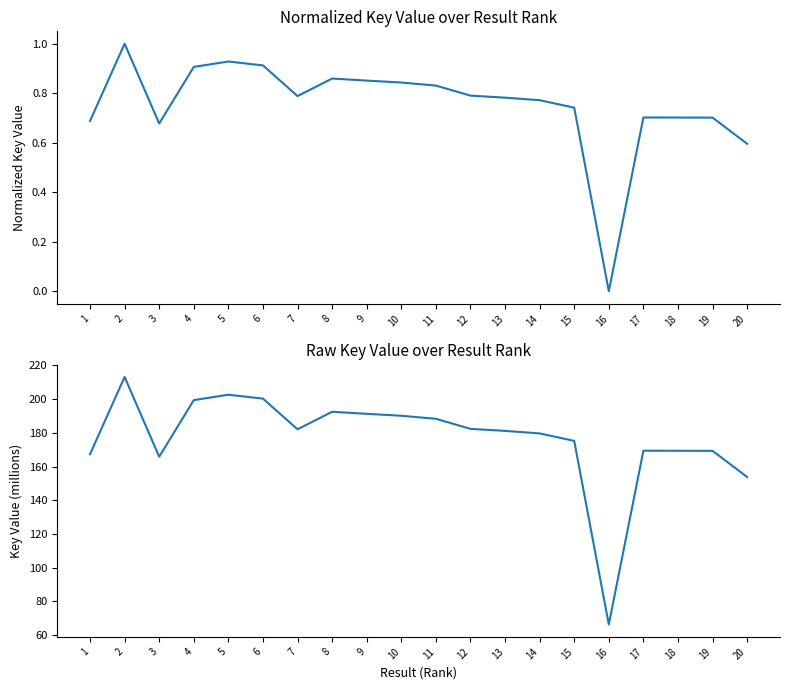

True or false: Key (millions) and Normalized Key cross at least once.

False